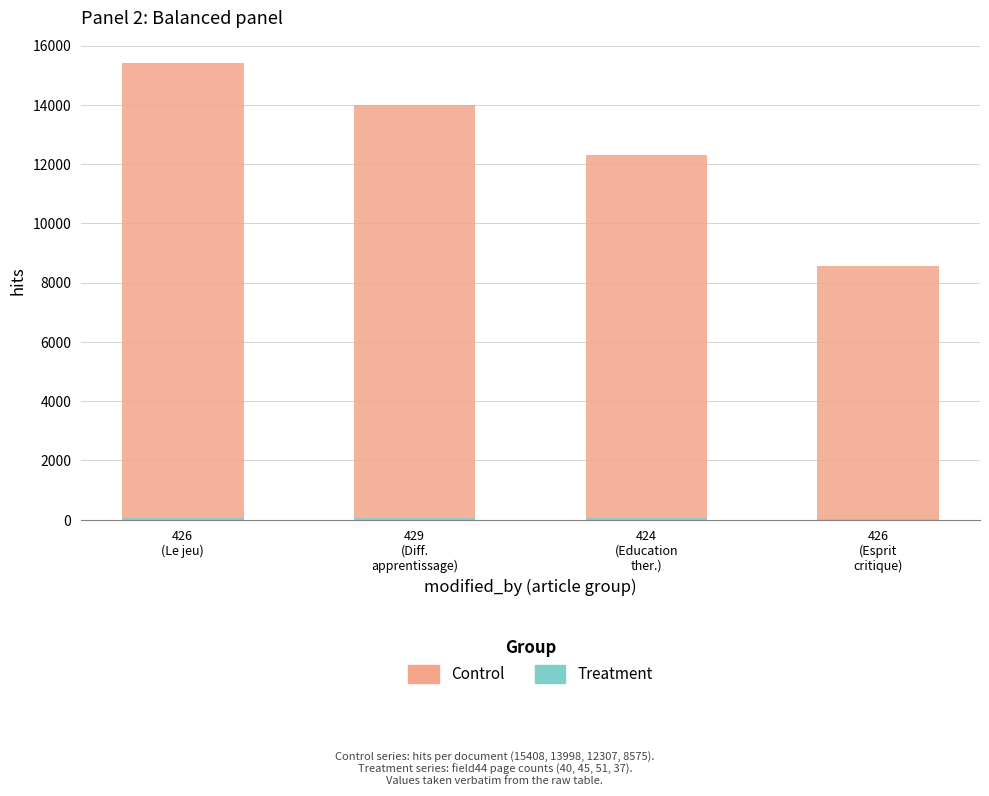

Rank the categories by Treatment value from highest to lowest.

424
(Education
ther.), 429
(Diff.
apprentissage), 426
(Le jeu), 426
(Esprit
critique)